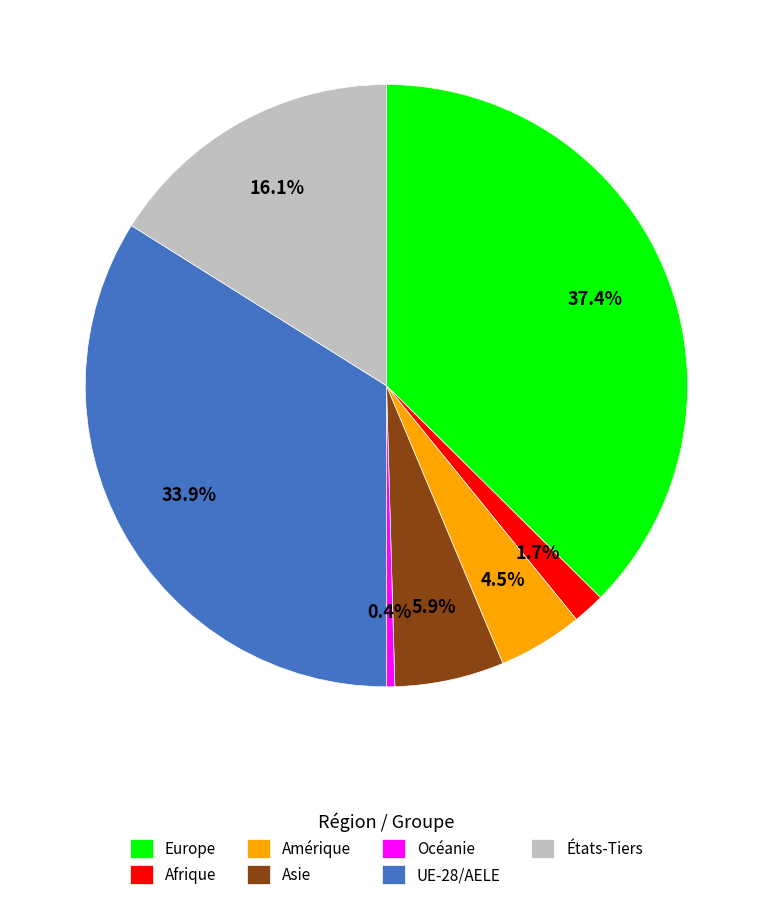

How many segments does this pie chart have?

7